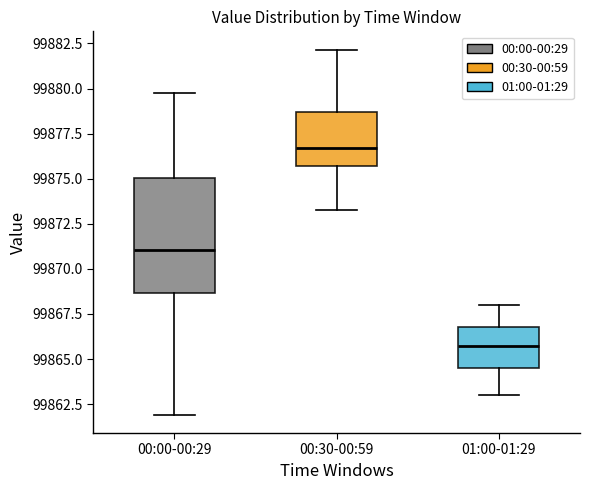

Reading left to right, read every box against the y-axis: the position of its median line, the range the box covers, and the ends of its whiskers. The values are not printed on the chart, so give them approximately, as read against the axis.

00:00-00:29: median 99871.0, box 99868.5 to 99875.0, whiskers 99862.0 to 99880.0
00:30-00:59: median 99876.5, box 99875.5 to 99878.5, whiskers 99873.5 to 99882.0
01:00-01:29: median 99866.0, box 99864.5 to 99867.0, whiskers 99863.0 to 99868.0